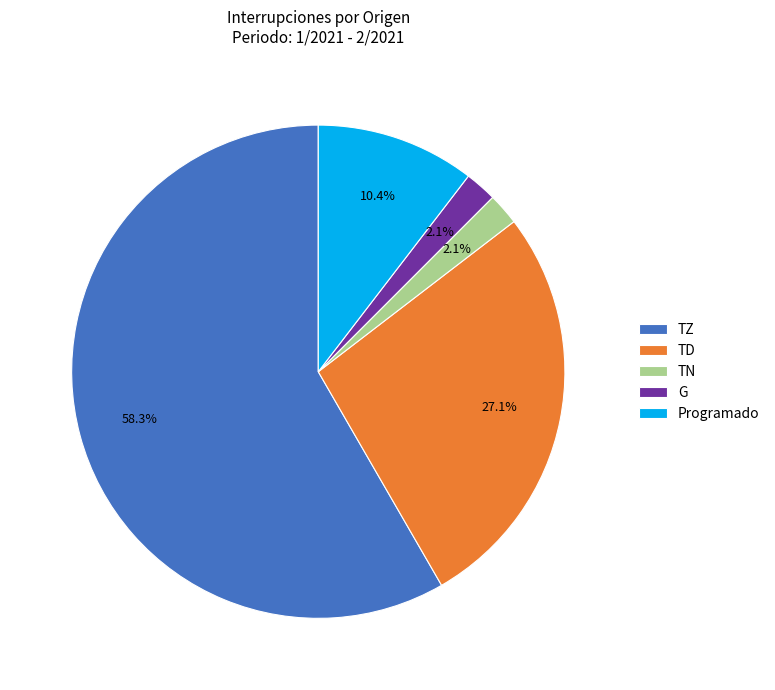

Do TD and Programado together represent more than half of the pie?

No